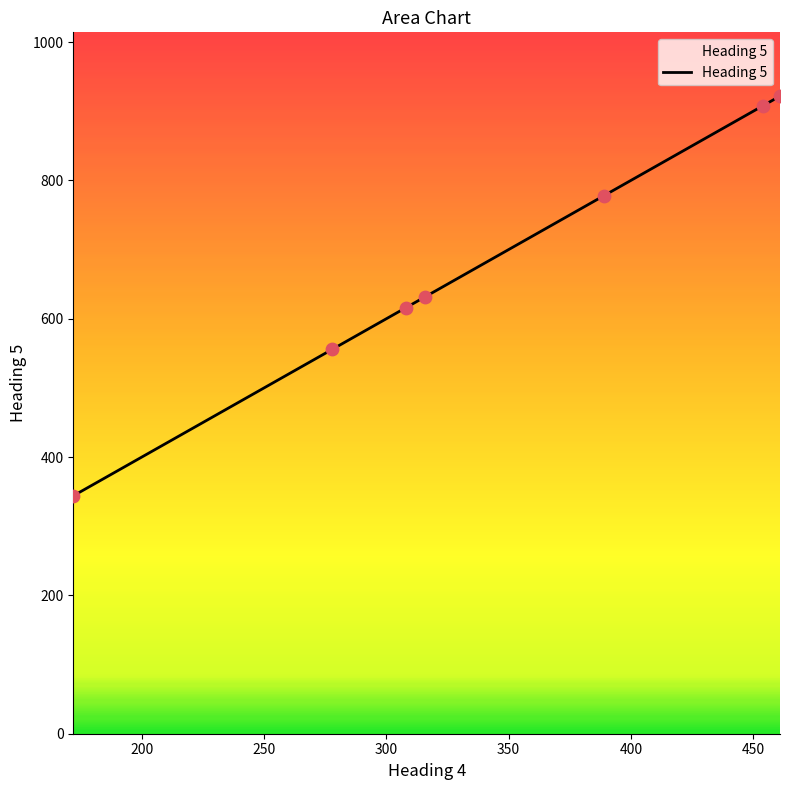

What is the maximum value shown in the chart?

922